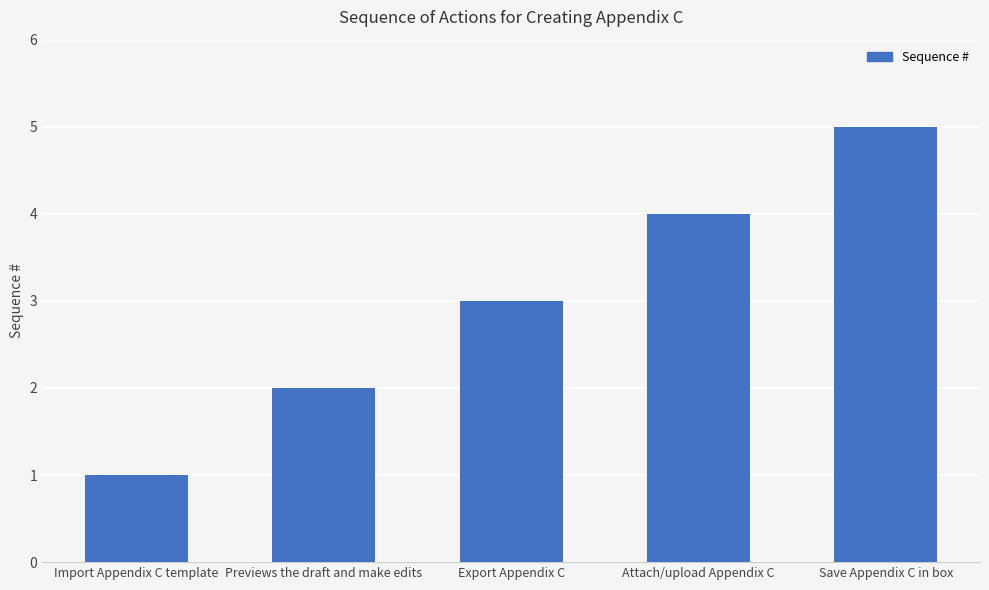

Which label corresponds to the smallest value in the chart?

Import Appendix C template